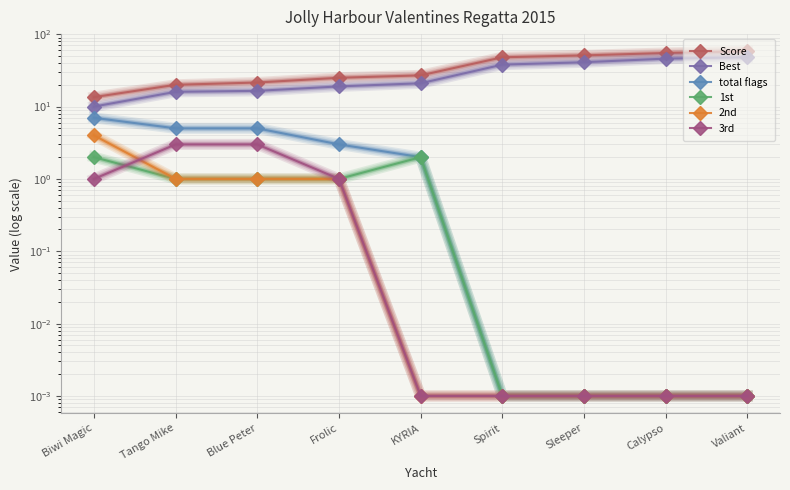

Which series has the largest range (max minus min)?

Score